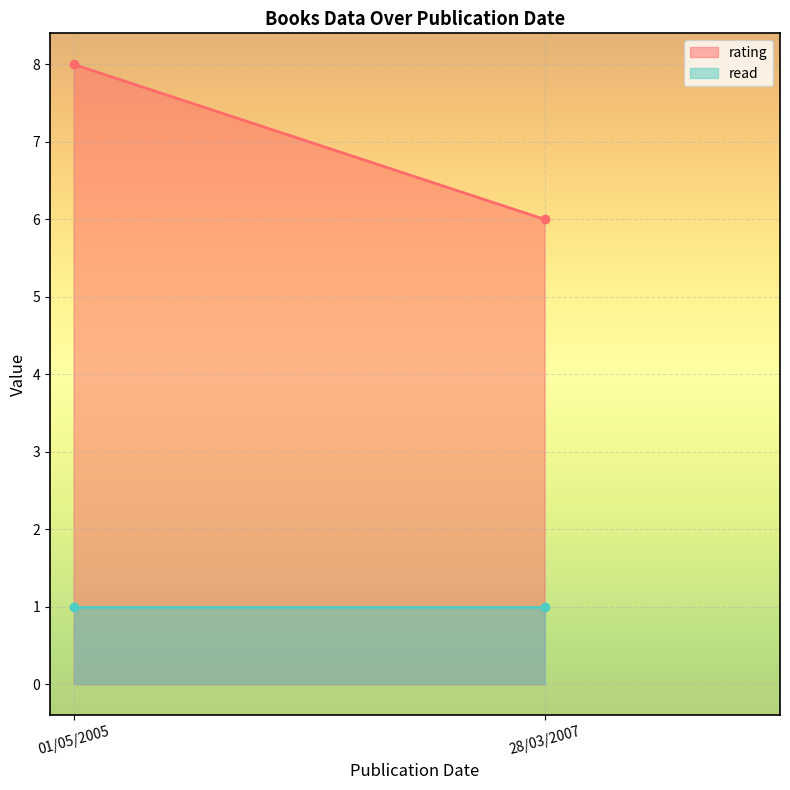

What position from the left is 28/03/2007?

2